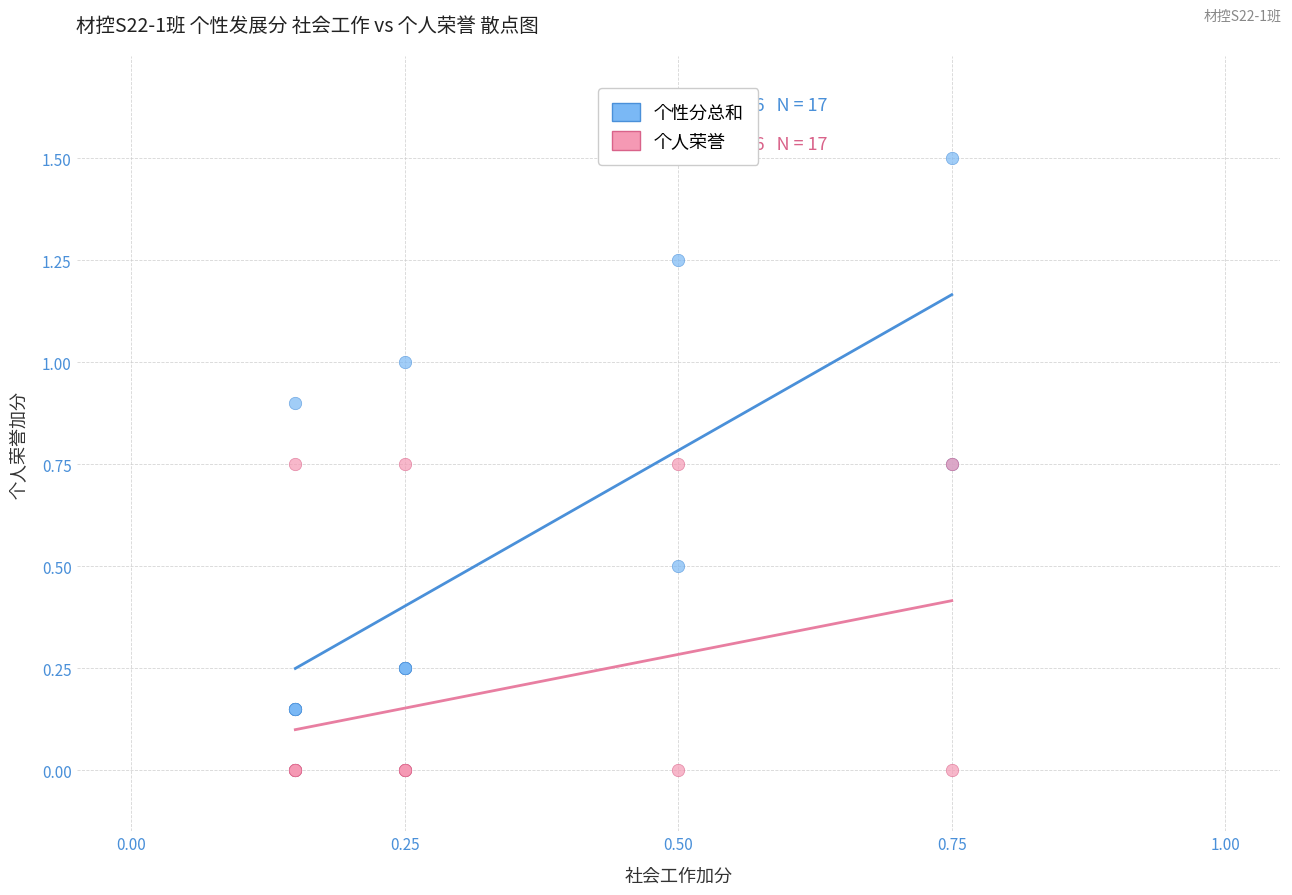

What are all the series names shown in the legend?

个性分总和, 个人荣誉